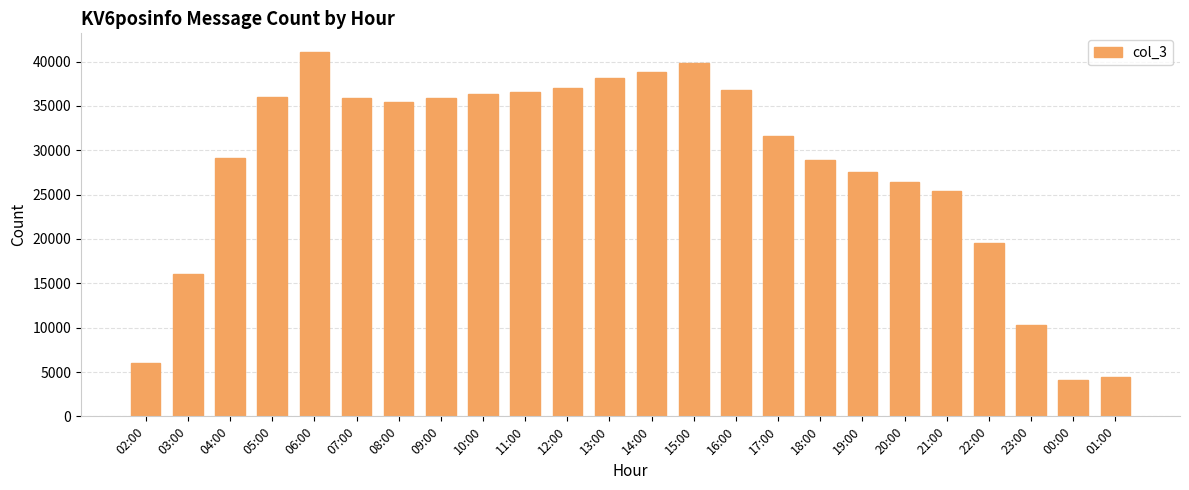

Between 04:00 and 13:00, which is larger?

13:00